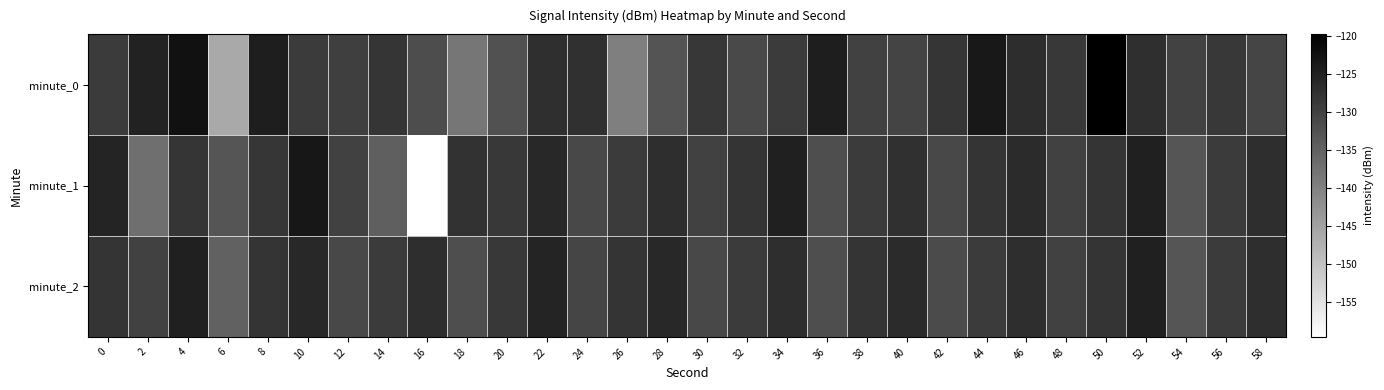

Which series has the widest spread of values?

minute_1